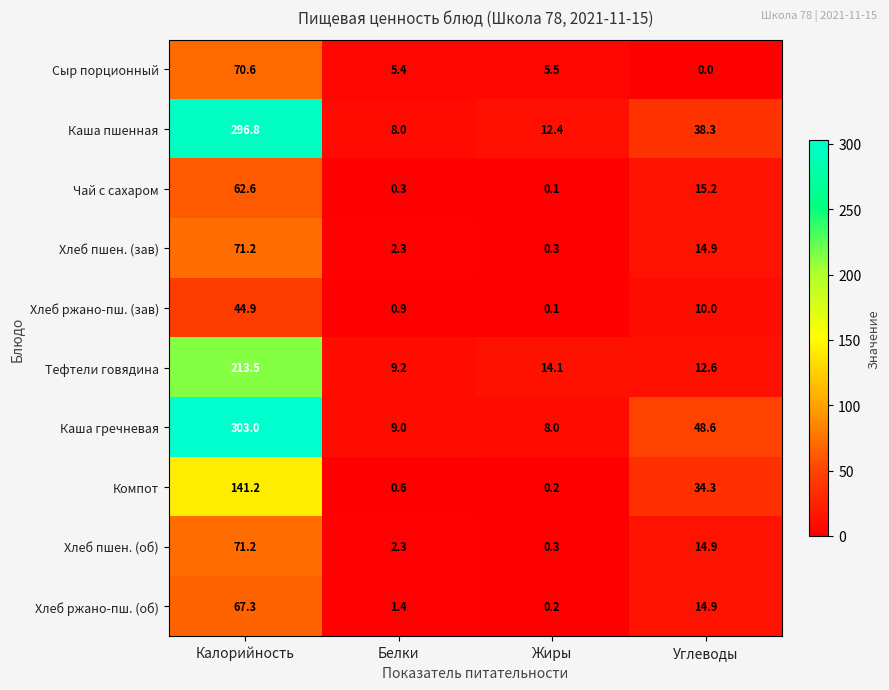

Rank the categories by Хлеб ржано-пш. (зав) value from lowest to highest.

Жиры, Белки, Углеводы, Калорийность